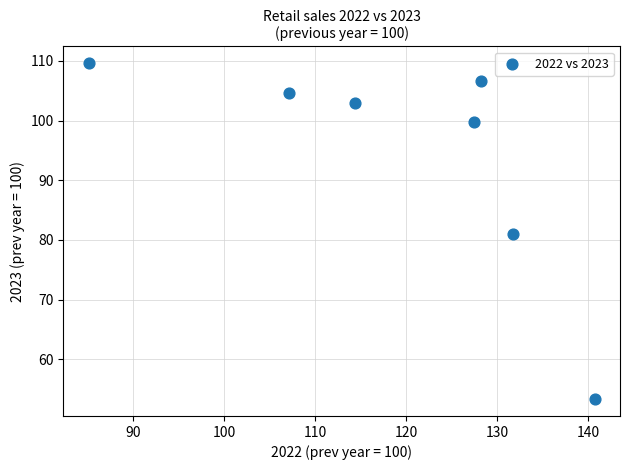

What is the average X value?

119.2